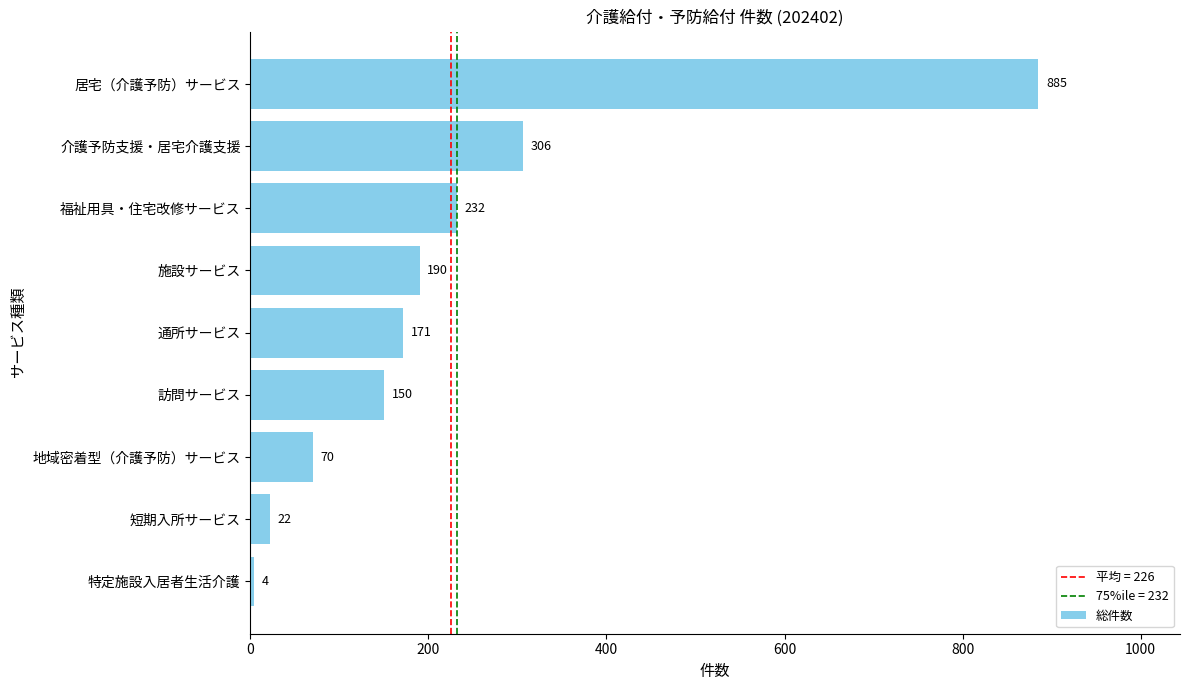

What is the sum of the values at 居宅（介護予防）サービス and 短期入所サービス?

907